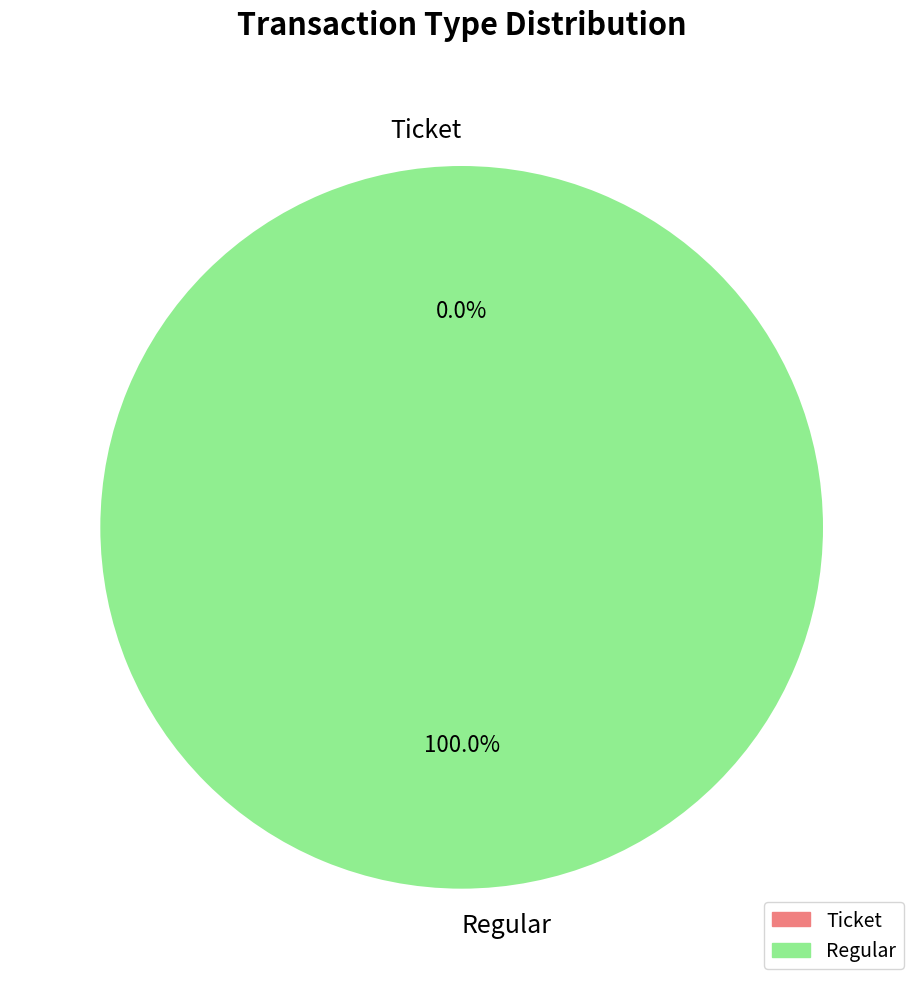

What is the change in value from Ticket to Regular?

+1